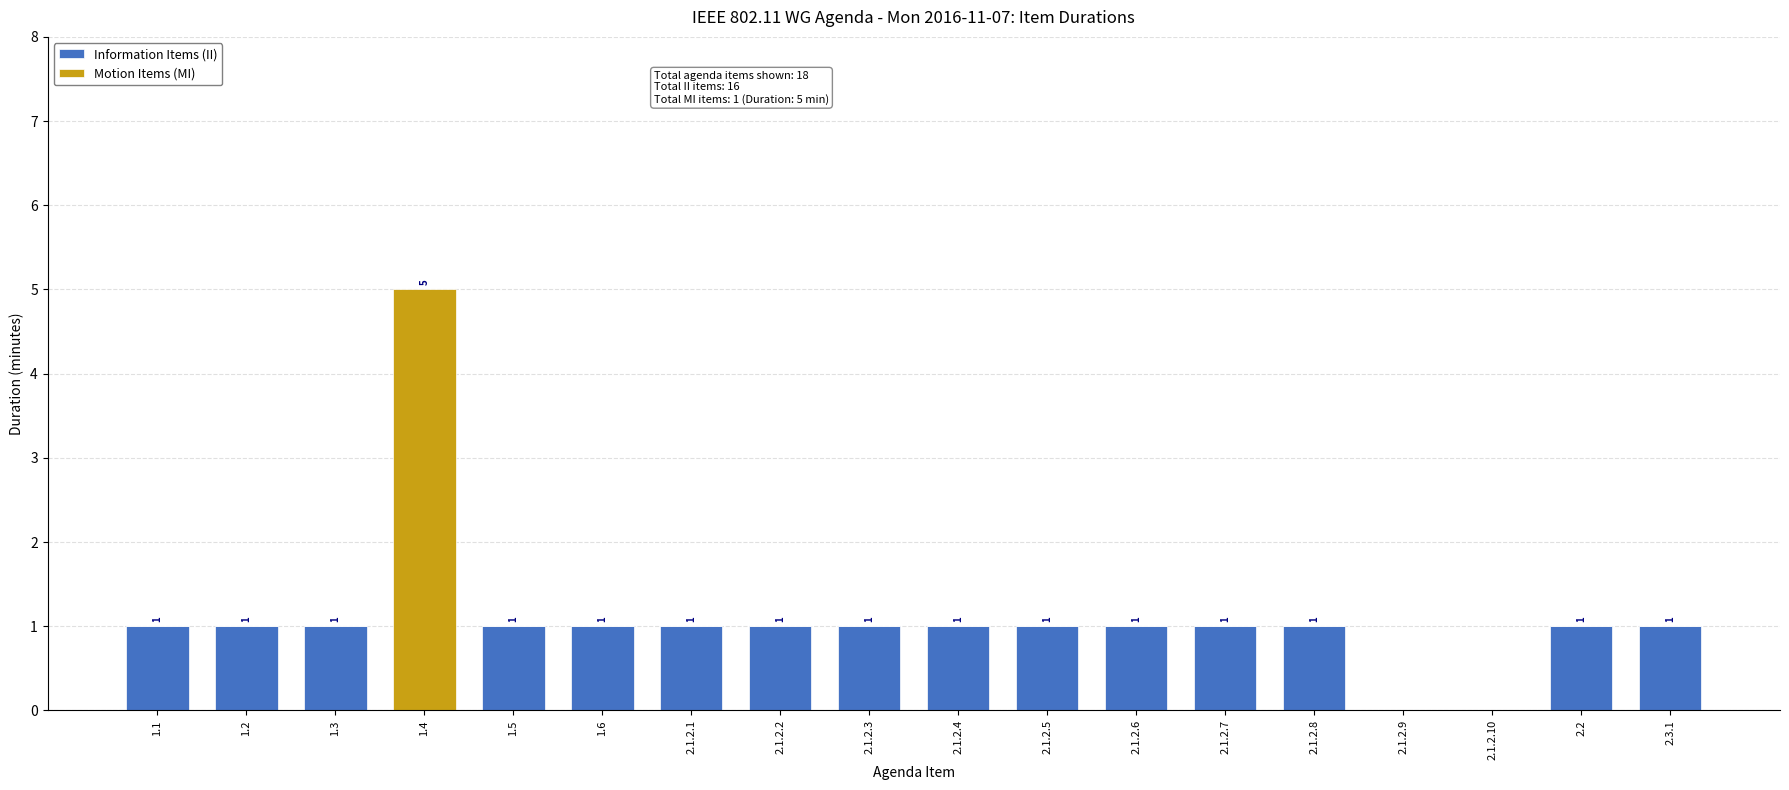

Is it true that Information Items (II) equals 1 at 1.6?

True